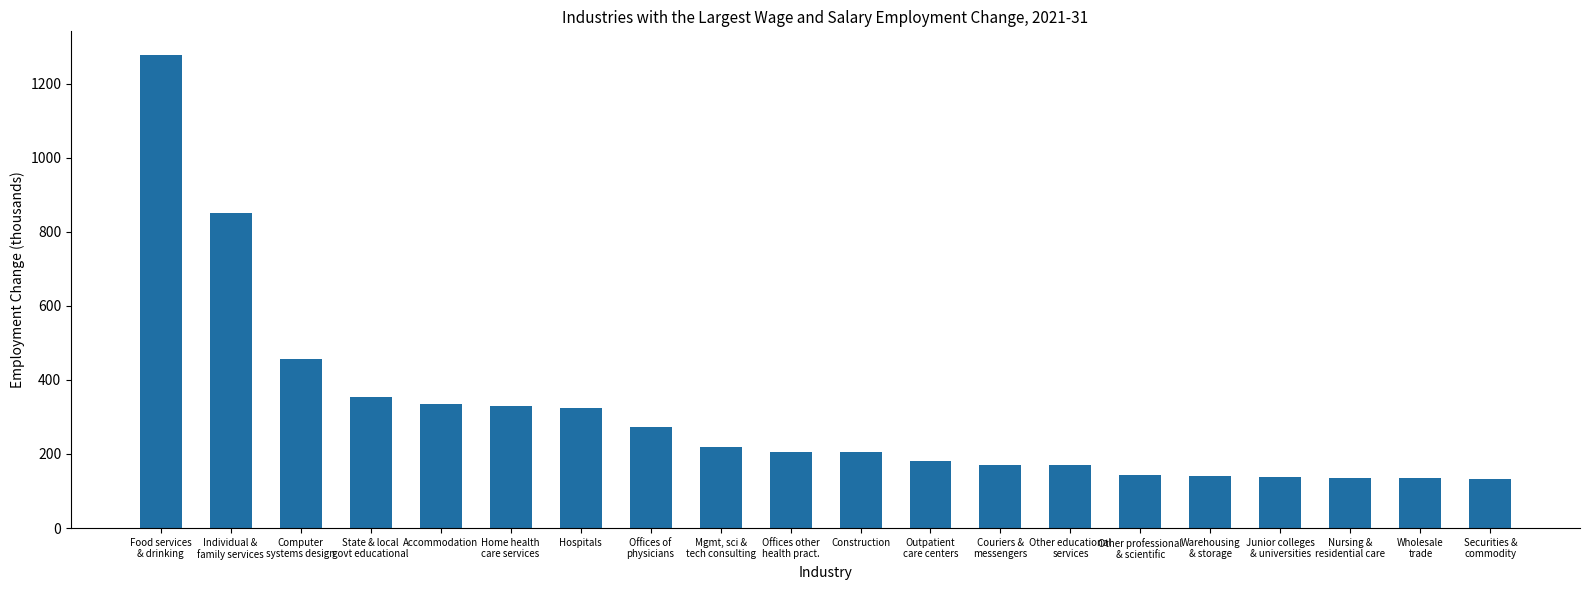

Does the chart contain any negative values?

No